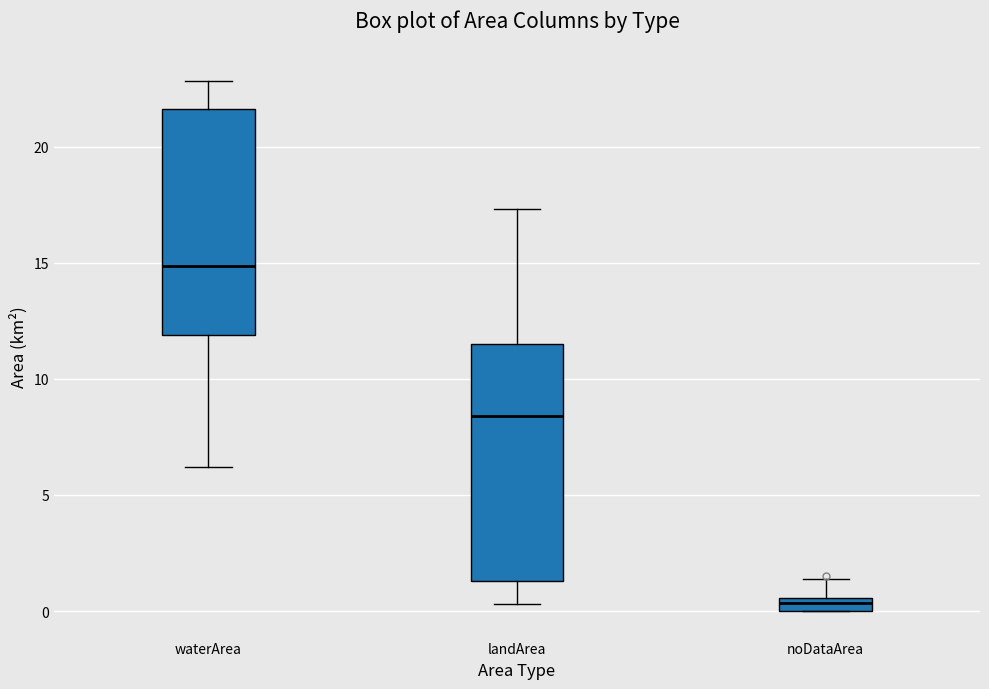

Which box's median line is the highest?

waterArea